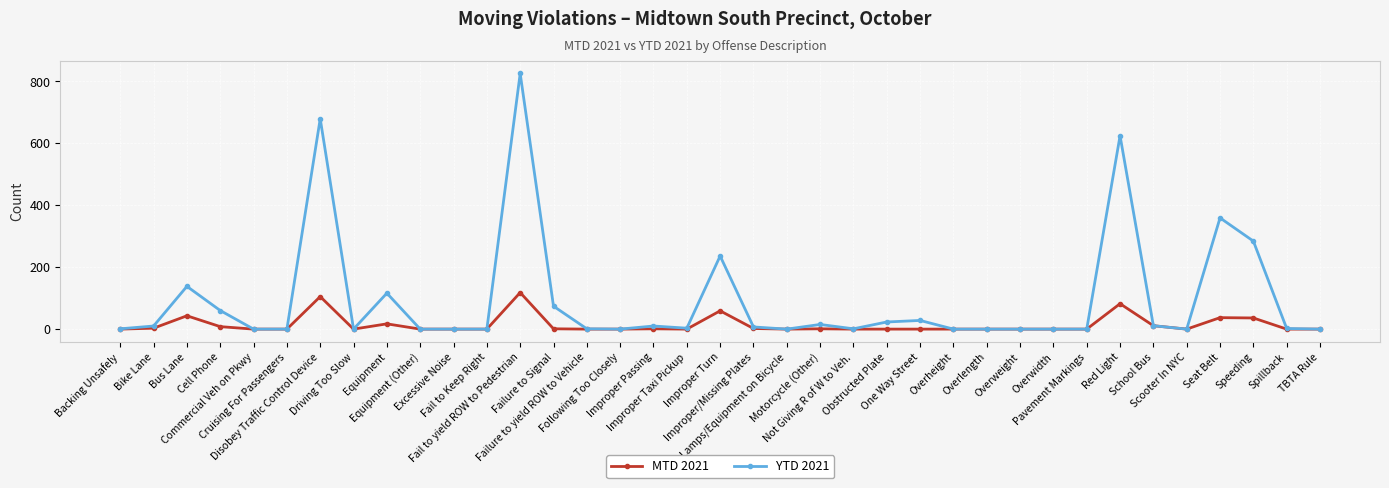

What is the sum of all MTD 2021 values?

524